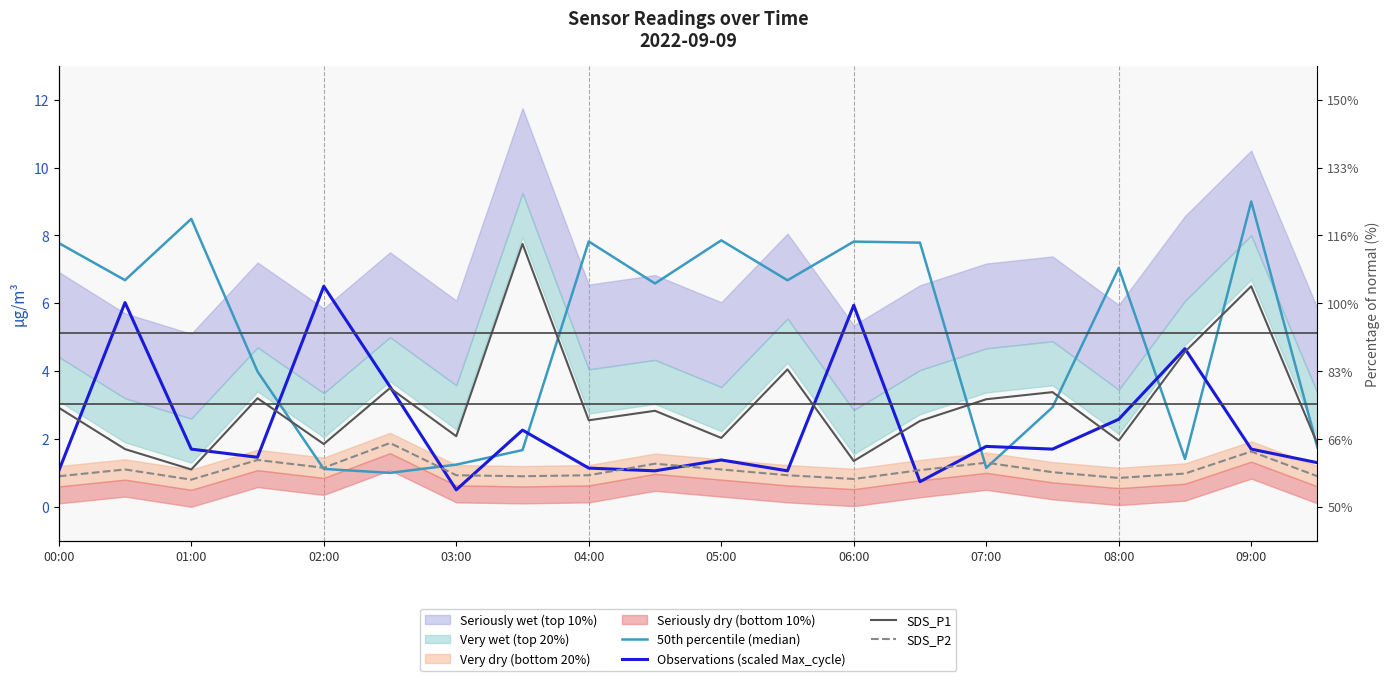

Which series has the widest spread of values?

50th percentile (median)